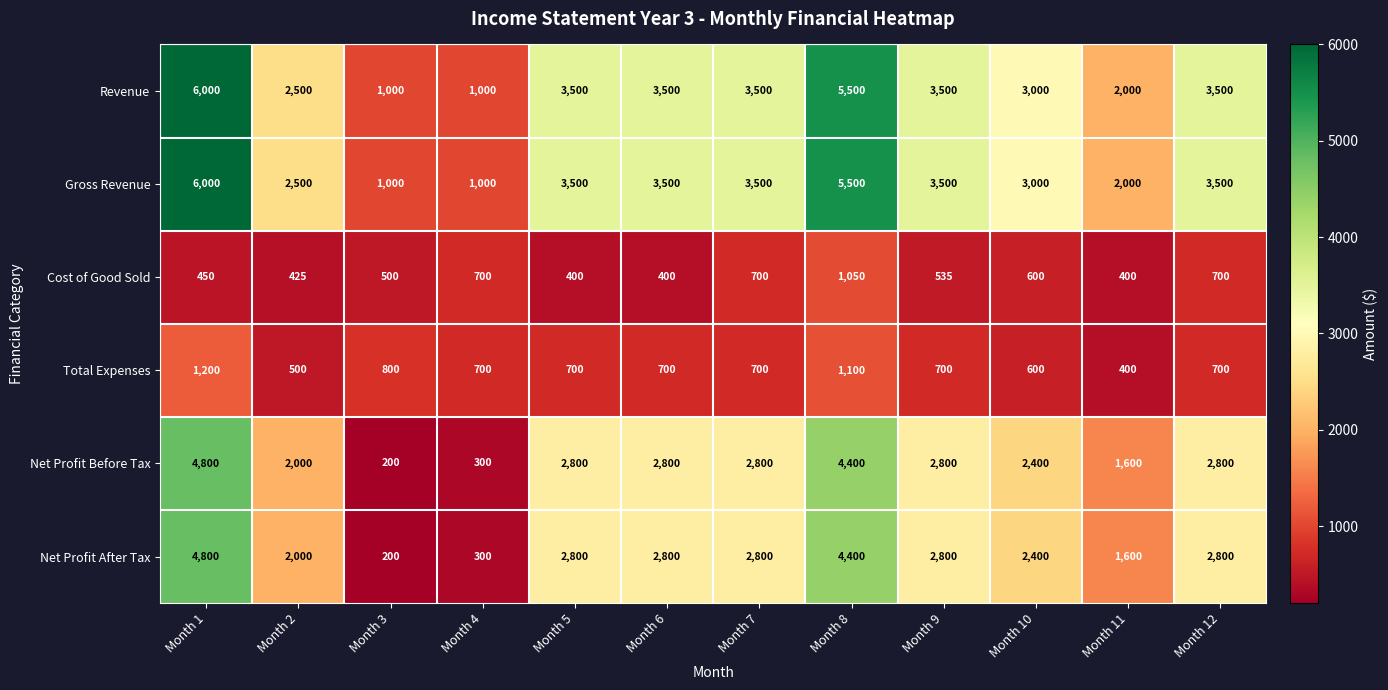

The Net Profit Before Tax series shows 3882 at Month 10. True or false?

False